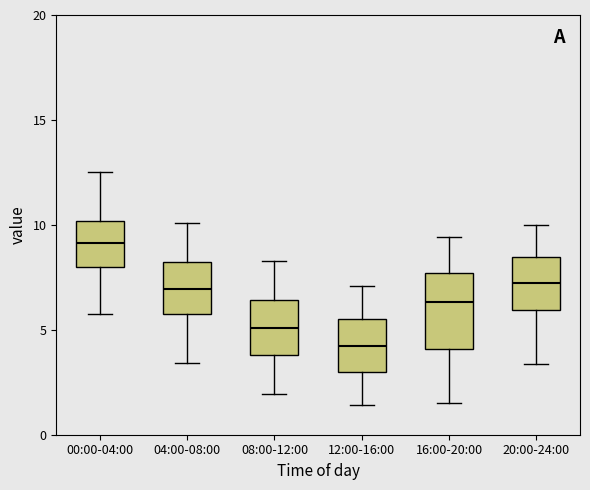

Reading left to right, transcribe this box plot: for each box, give where its median line is, the range the box spans, and where its two whiskers end, as read against the y-axis. The values are not printed on the chart, so give them approximately, as read against the axis.

00:00-04:00: median 9.0, box 8.0 to 10.0, whiskers 6.0 to 12.5
04:00-08:00: median 7.0, box 6.0 to 8.0, whiskers 3.5 to 10.0
08:00-12:00: median 5.0, box 4.0 to 6.5, whiskers 2.0 to 8.5
12:00-16:00: median 4.5, box 3.0 to 5.5, whiskers 1.5 to 7.0
16:00-20:00: median 6.5, box 4.0 to 7.5, whiskers 1.5 to 9.5
20:00-24:00: median 7.0, box 6.0 to 8.5, whiskers 3.5 to 10.0